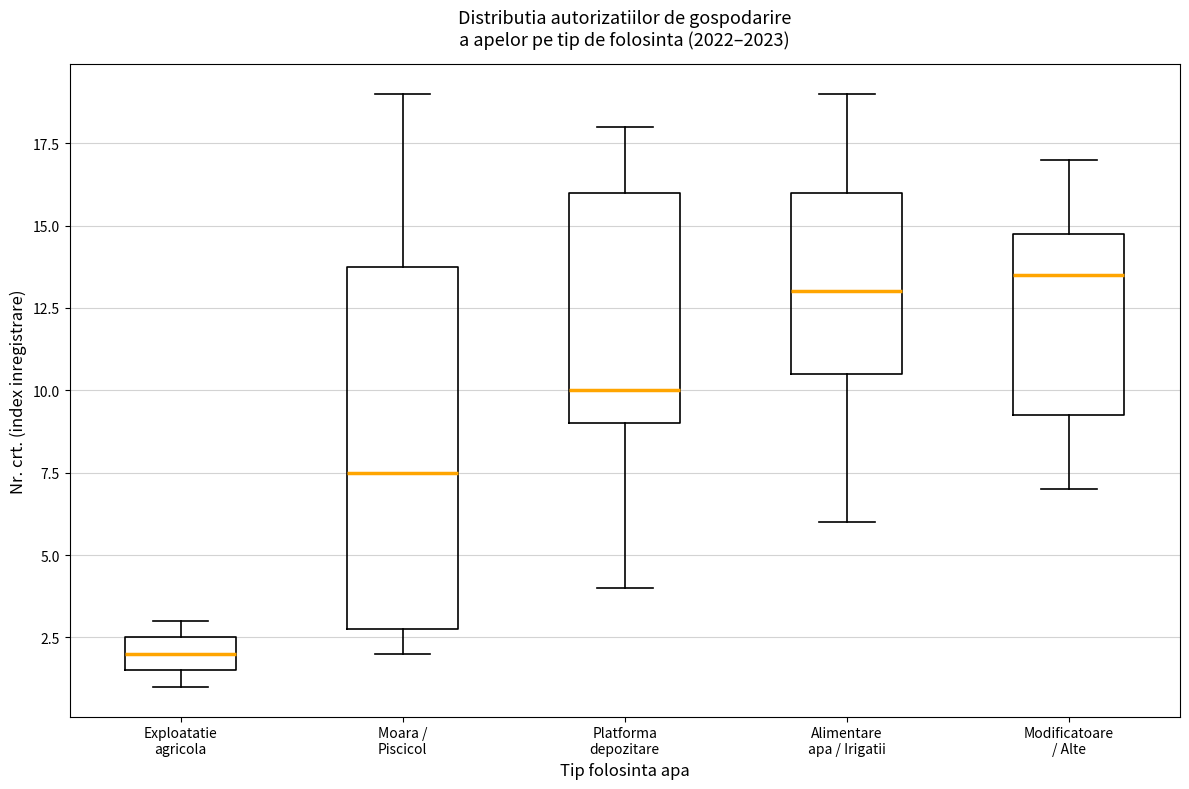

Reading left to right, read every box against the y-axis: the position of its median line, the range the box covers, and the ends of its whiskers. The values are not printed on the chart, so give them approximately, as read against the axis.

Exploatatie agricola: median 2.0, box 1.5 to 2.5, whiskers 1.0 to 3.0
Moara / Piscicol: median 7.5, box 3.0 to 14.0, whiskers 2.0 to 19.0
Platforma depozitare: median 10.0, box 9.0 to 16.0, whiskers 4.0 to 18.0
Alimentare apa / Irigatii: median 13.0, box 10.5 to 16.0, whiskers 6.0 to 19.0
Modificatoare / Alte: median 13.5, box 9.5 to 15.0, whiskers 7.0 to 17.0